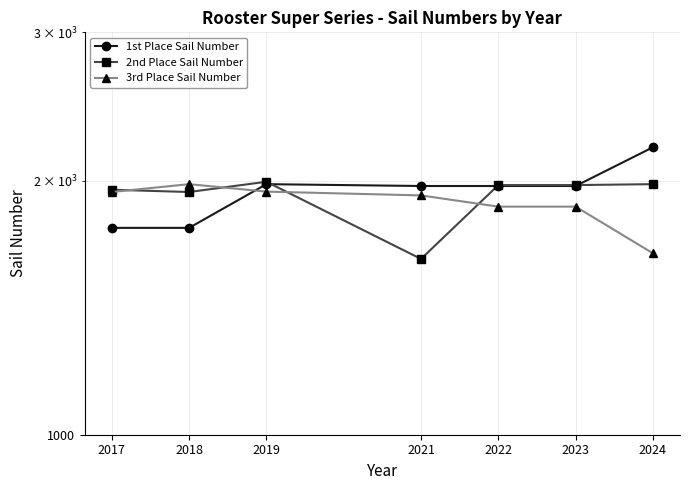

The value of 2nd Place Sail Number at 2018 is 1940. True or false?

True